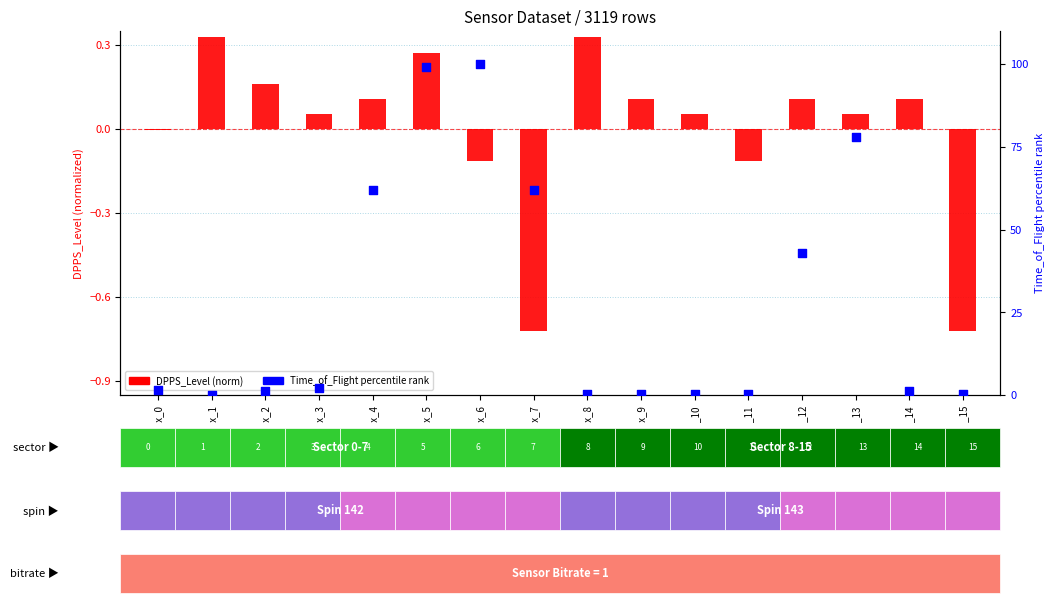

Which series contains the highest Y value?

ToF percentile rank